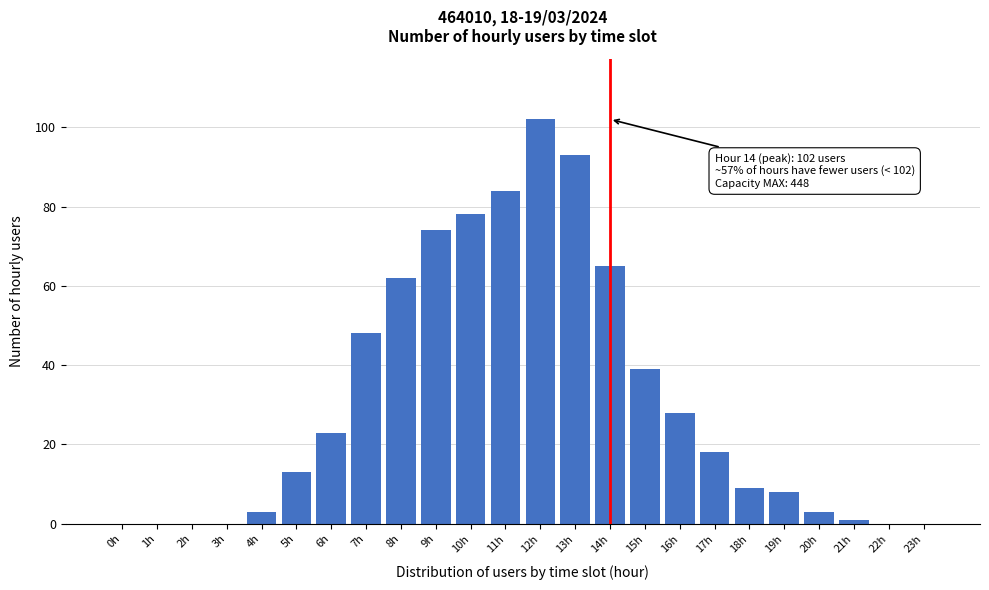

Reading left to right, list all the values displayed in this chart.

0h=0	1h=0	2h=0	3h=0	4h=3	5h=13	6h=23	7h=48	8h=62	9h=74	10h=78	11h=84	12h=102	13h=93	14h=65	15h=39	16h=28	17h=18	18h=9	19h=8	20h=3	21h=1	22h=0	23h=0